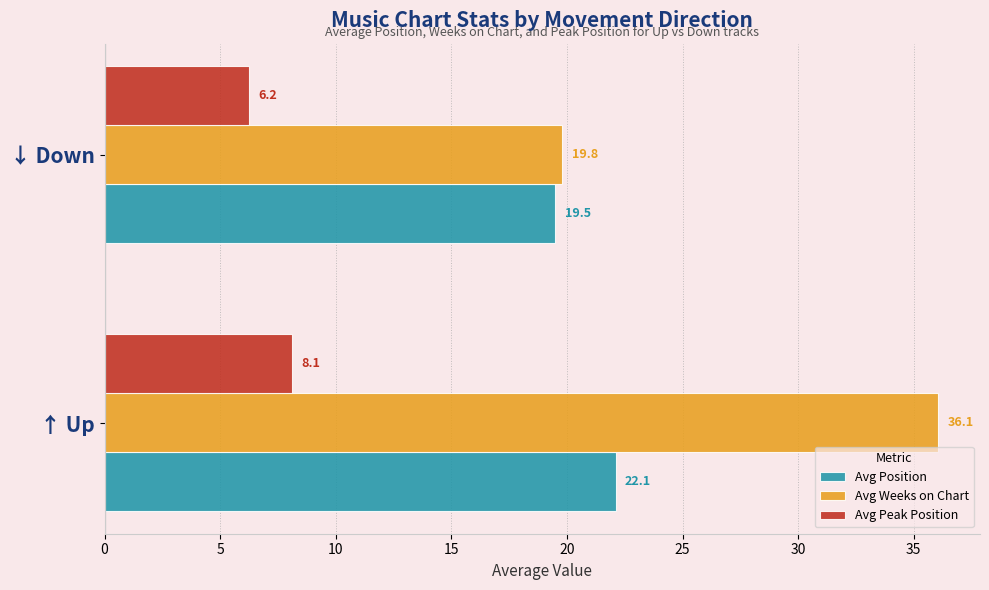

Which category has the lowest value in the Avg Position series?

↓ Down